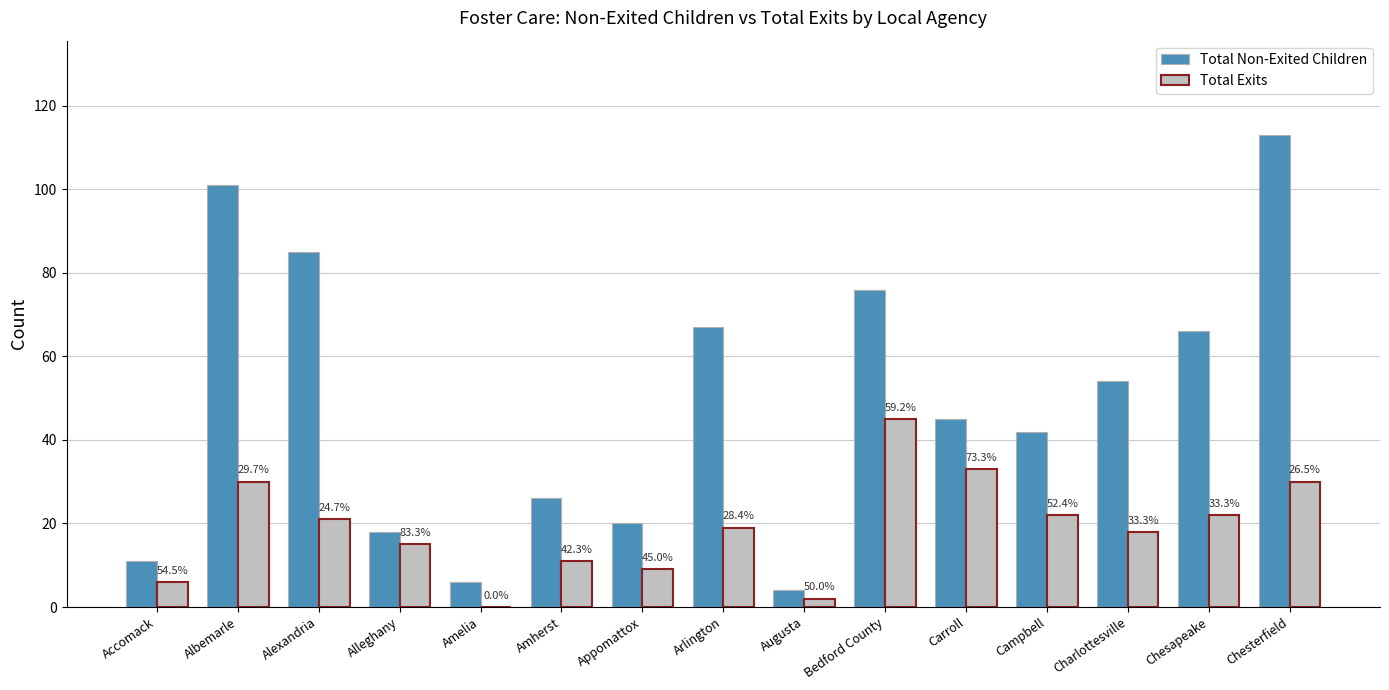

The Total Non-Exited Children series shows 42 at Campbell. True or false?

True